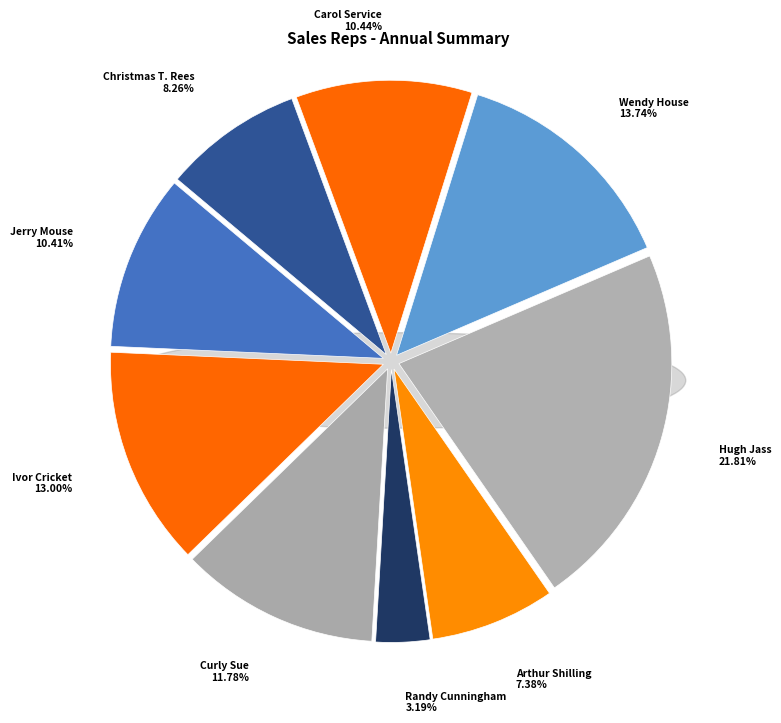

Is Hugh Jass the majority of the pie?

No